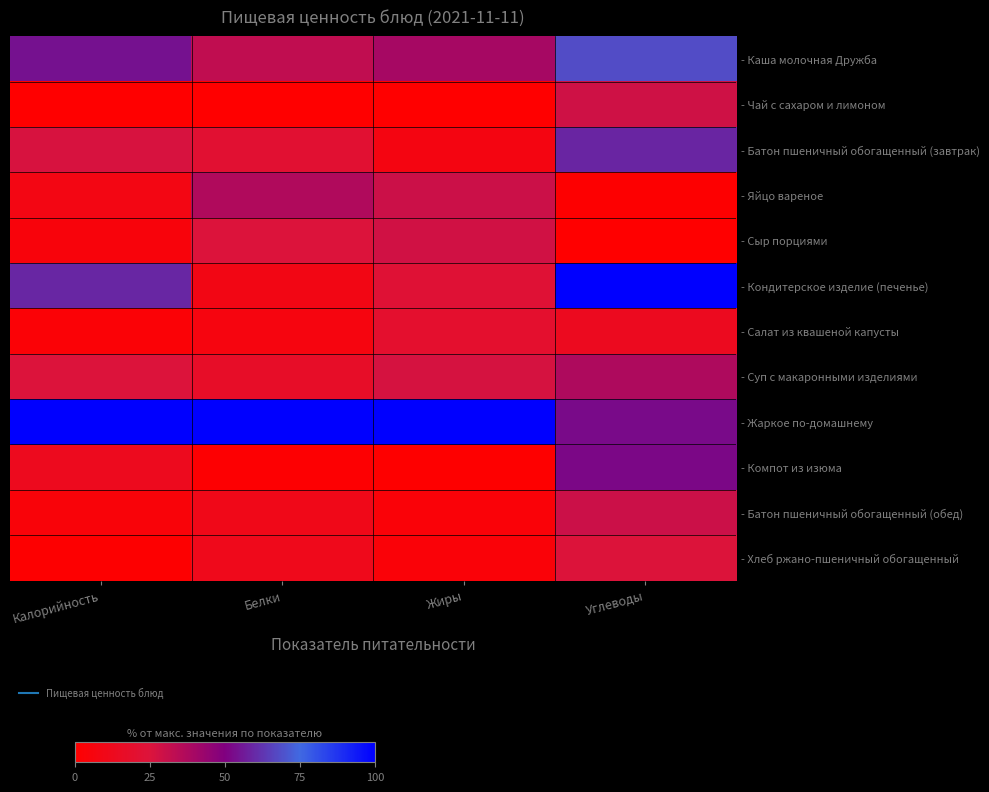

How many series are shown in this chart?

12